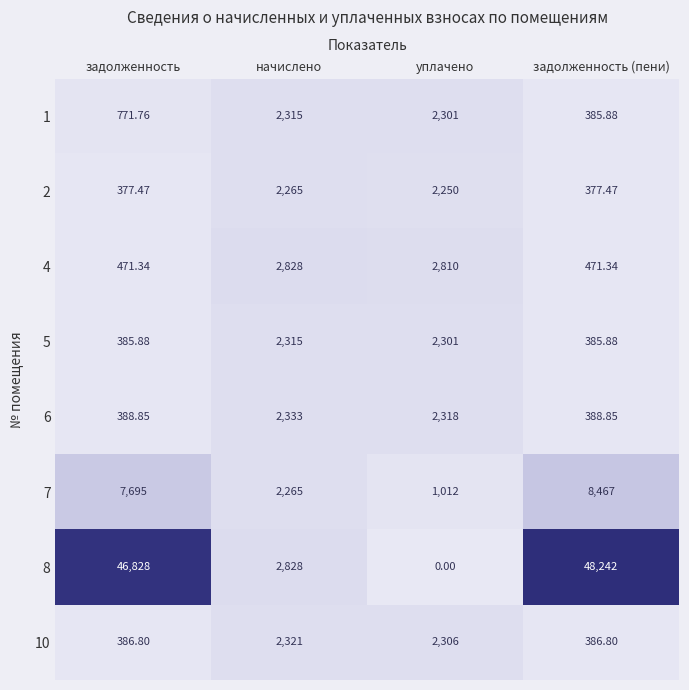

How many data points in 7 are less than 7695?

2